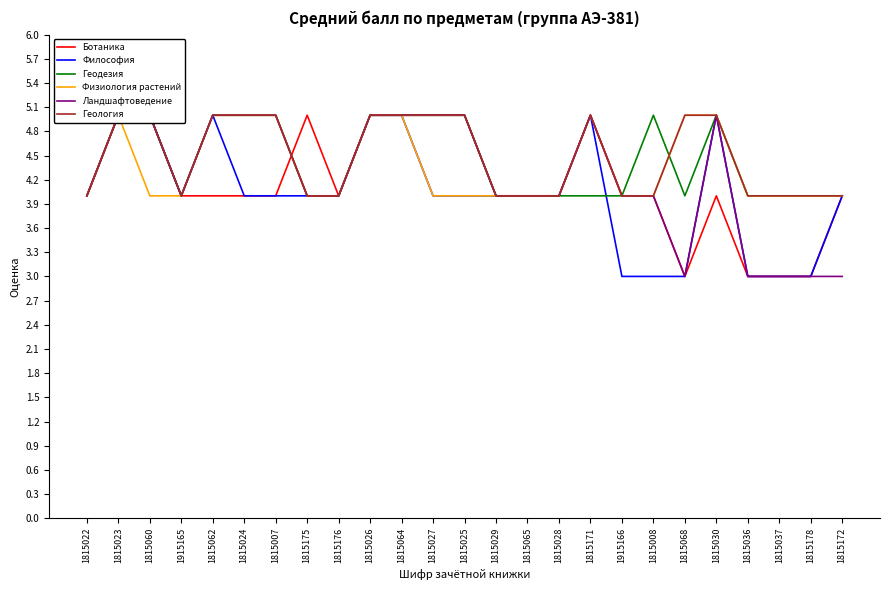

Is this an area chart (filled region under the line)?

No